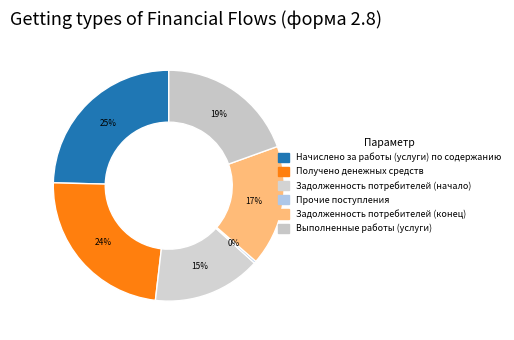

Which has a higher value, Выполненные работы (услуги) or Задолженность потребителей (начало)?

Выполненные работы (услуги)